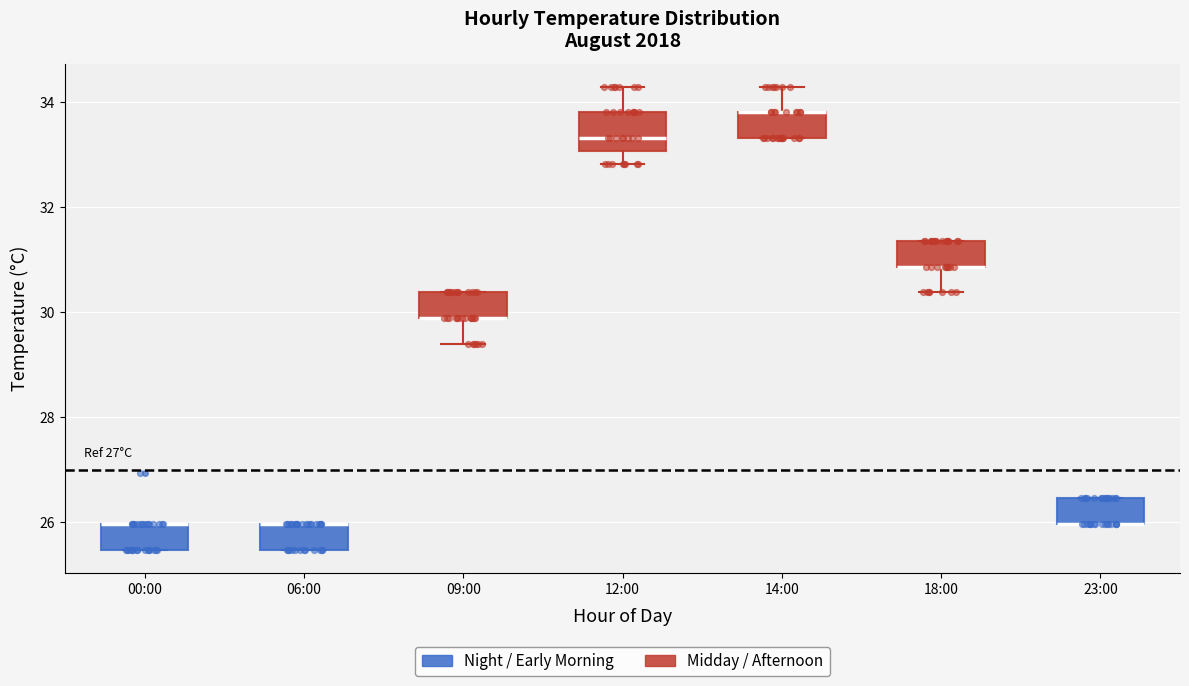

Where is the lower edge of the box for 09:00 on the y-axis? The values are not printed on the chart, so give them approximately, as read against the axis.

29.8